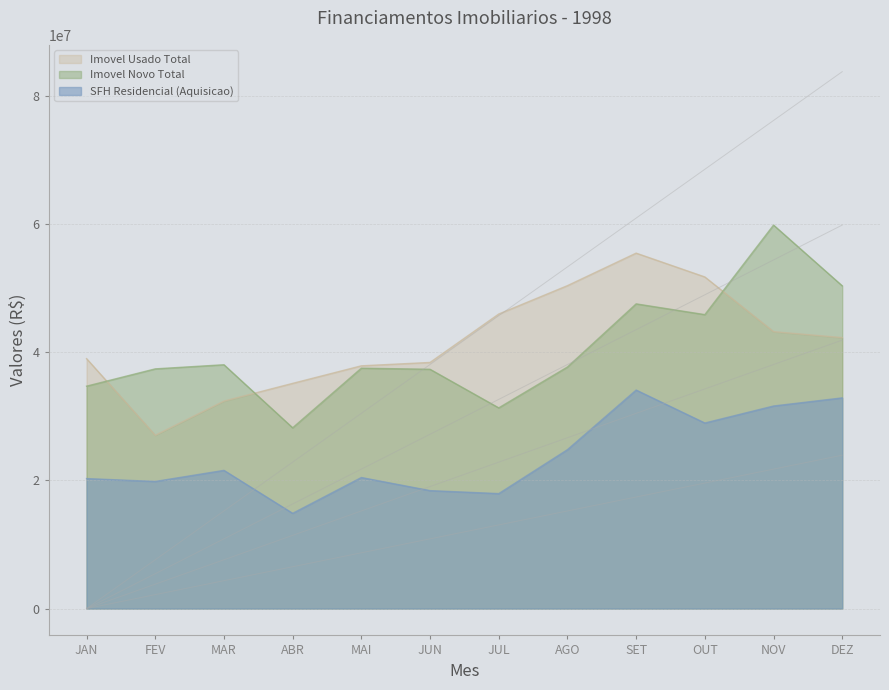

True or false: SFH Residencial (Aquisicao) has more than 2 points higher than both neighbors.

True